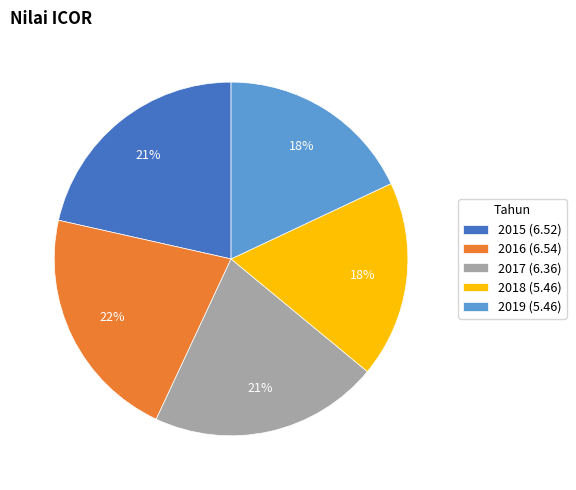

To the nearest percent, what is the combined percentage of 2015 and 2016?

43%